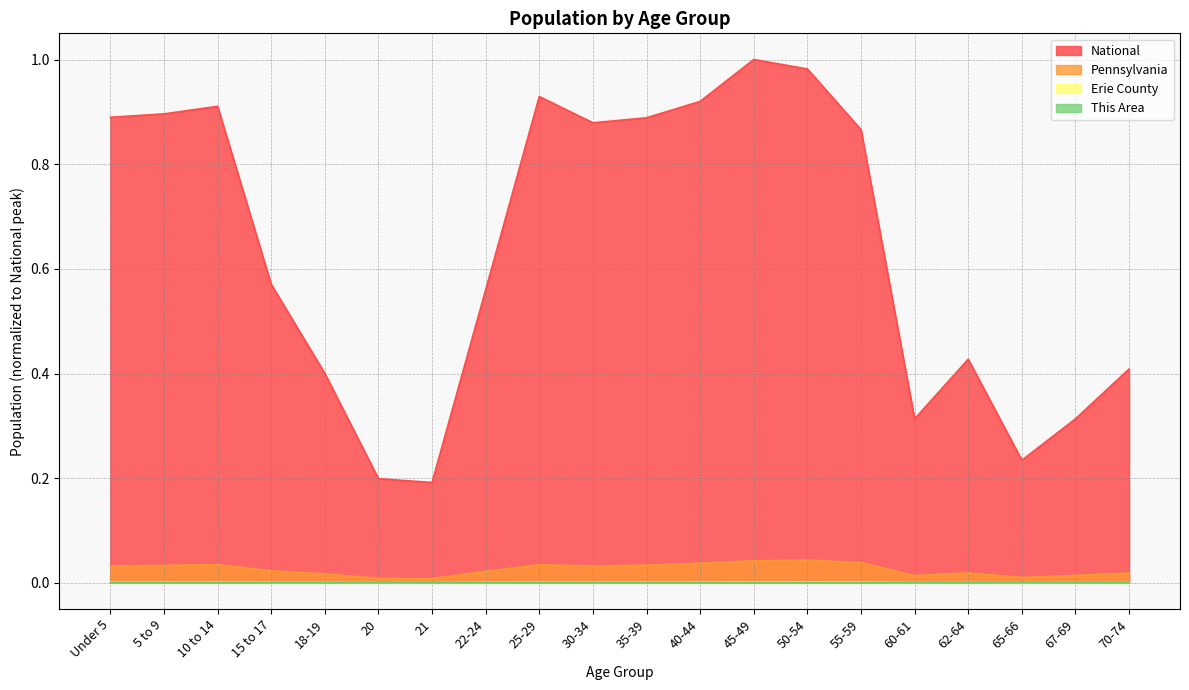

What is the difference between the highest and lowest values at 18-19?

0.4